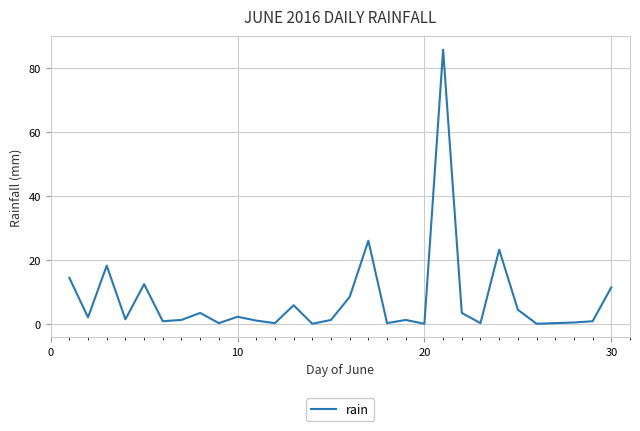

What is the greatest value displayed?

85.8